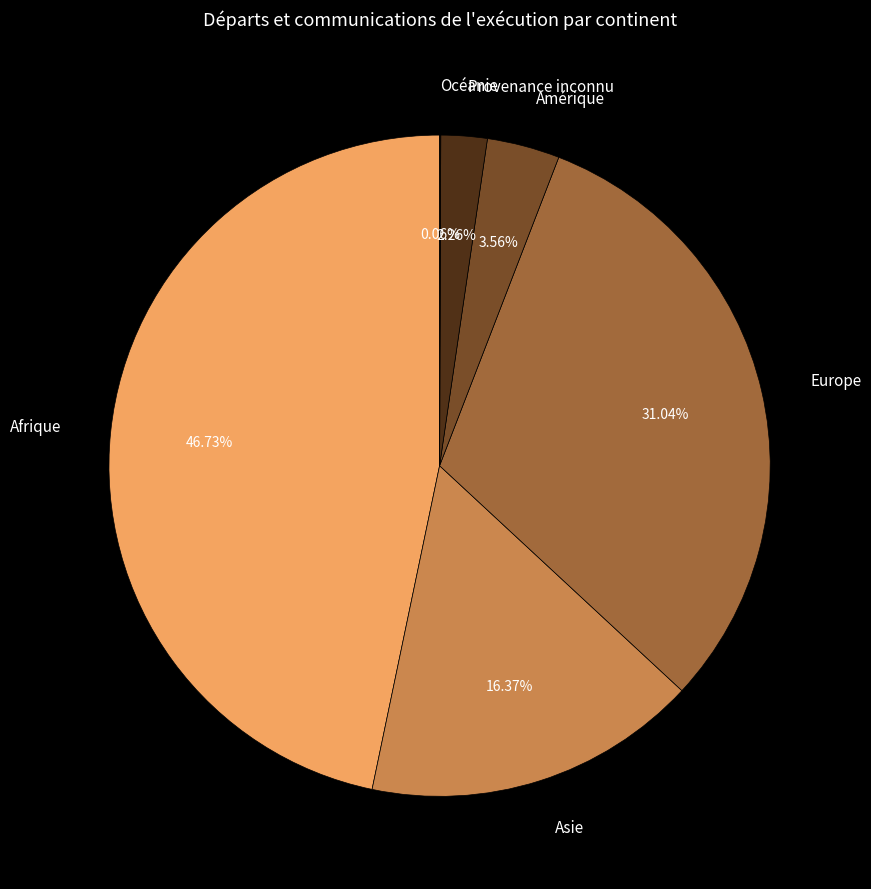

Which slice is the largest?

Afrique